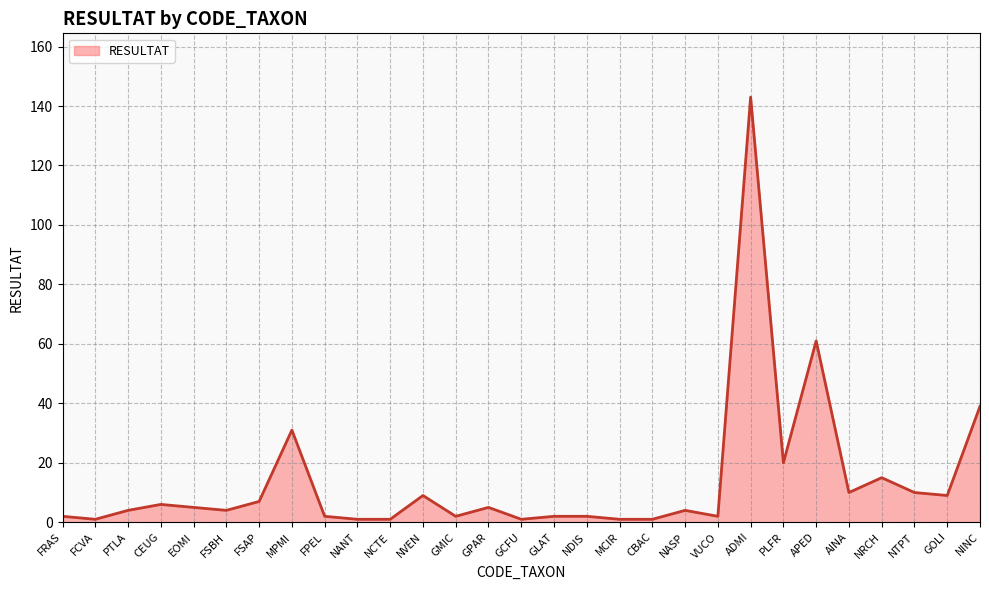

Reading left to right, what are all the values shown in this chart?

FRAS=2	FCVA=1	PTLA=4	CEUG=6	EOMI=5	FSBH=4	FSAP=7	MPMI=31	FPEL=2	NANT=1	NCTE=1	NVEN=9	GMIC=2	GPAR=5	GCFU=1	GLAT=2	NDIS=2	MCIR=1	CBAC=1	NASP=4	VUCO=2	ADMI=143	PLFR=20	APED=61	AINA=10	NRCH=15	NTPT=10	GOLI=9	NINC=39